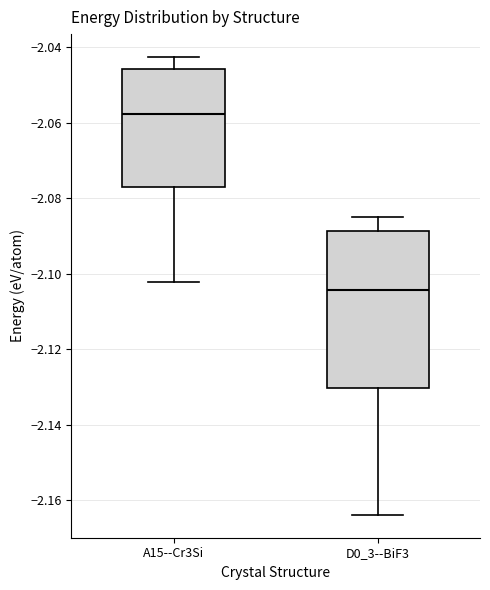

Reading left to right, read every box against the y-axis: the position of its median line, the range the box covers, and the ends of its whiskers. The values are not printed on the chart, so give them approximately, as read against the axis.

A15--Cr3Si: median -2.058, box -2.076 to -2.046, whiskers -2.102 to -2.042
D0_3--BiF3: median -2.104, box -2.130 to -2.088, whiskers -2.164 to -2.084